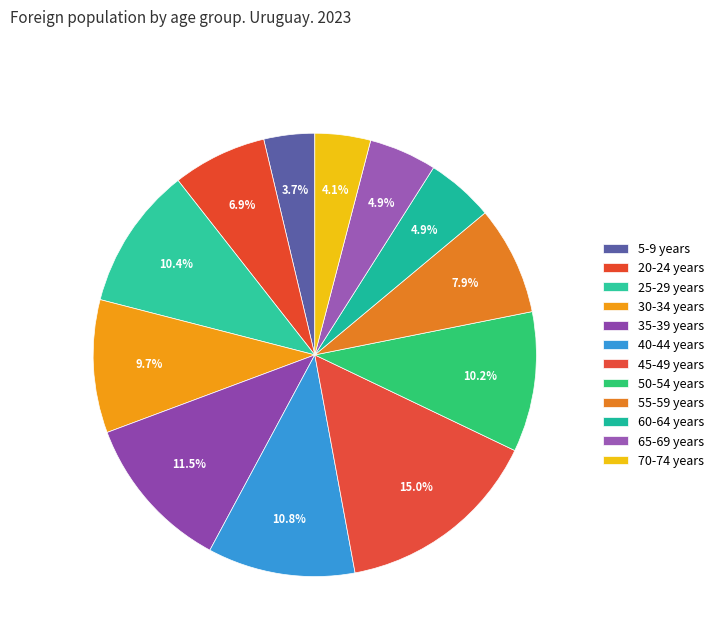

The 65-69 years slice represents 5% of the pie. True or false?

True